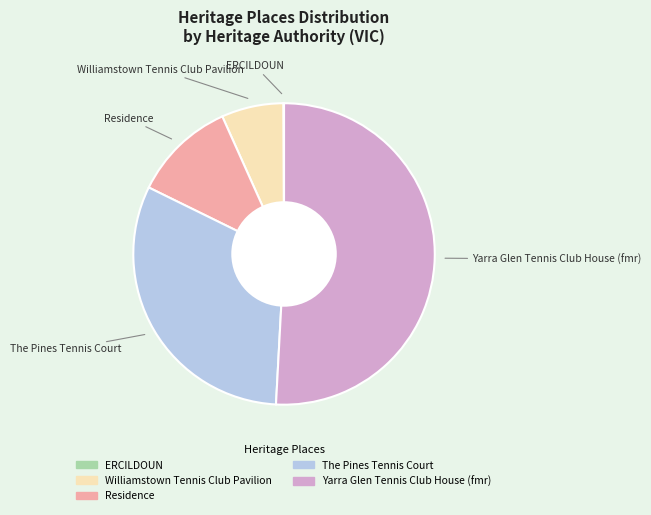

Is there a majority slice in this chart?

Yes